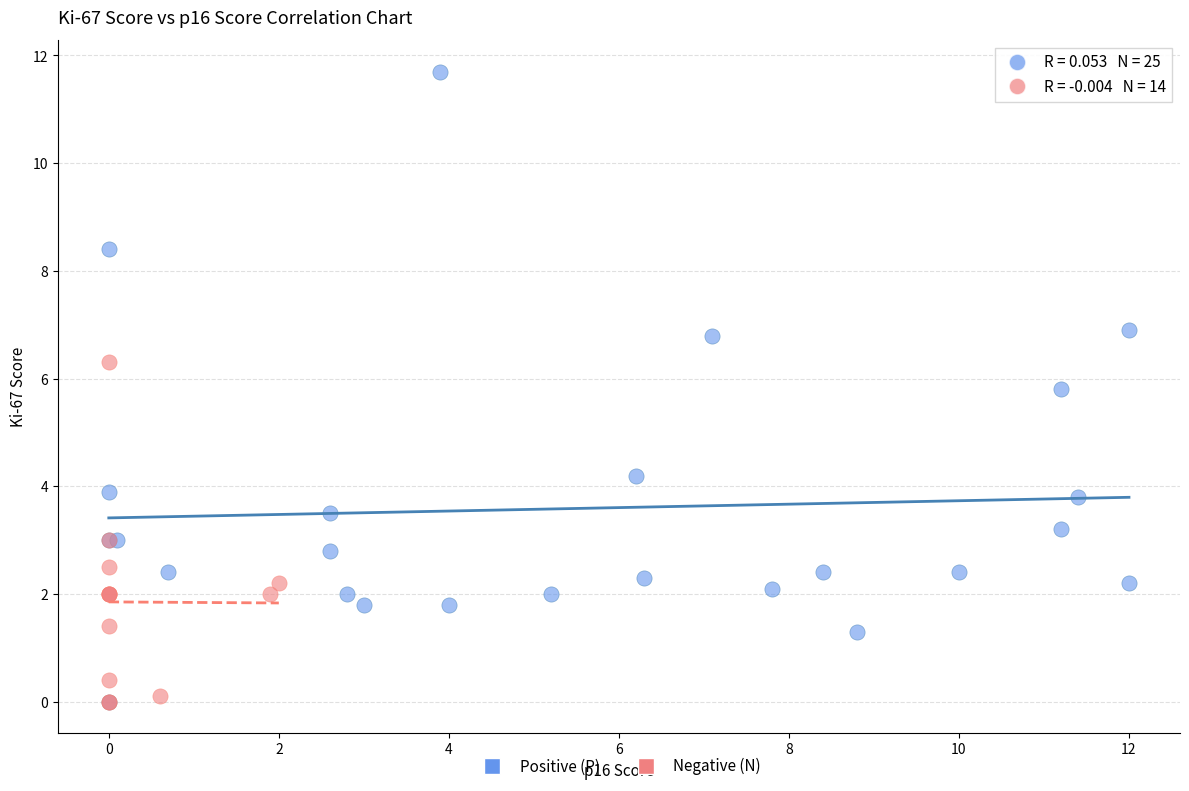

Which series has the largest Y range (max minus min)?

Positive (P)